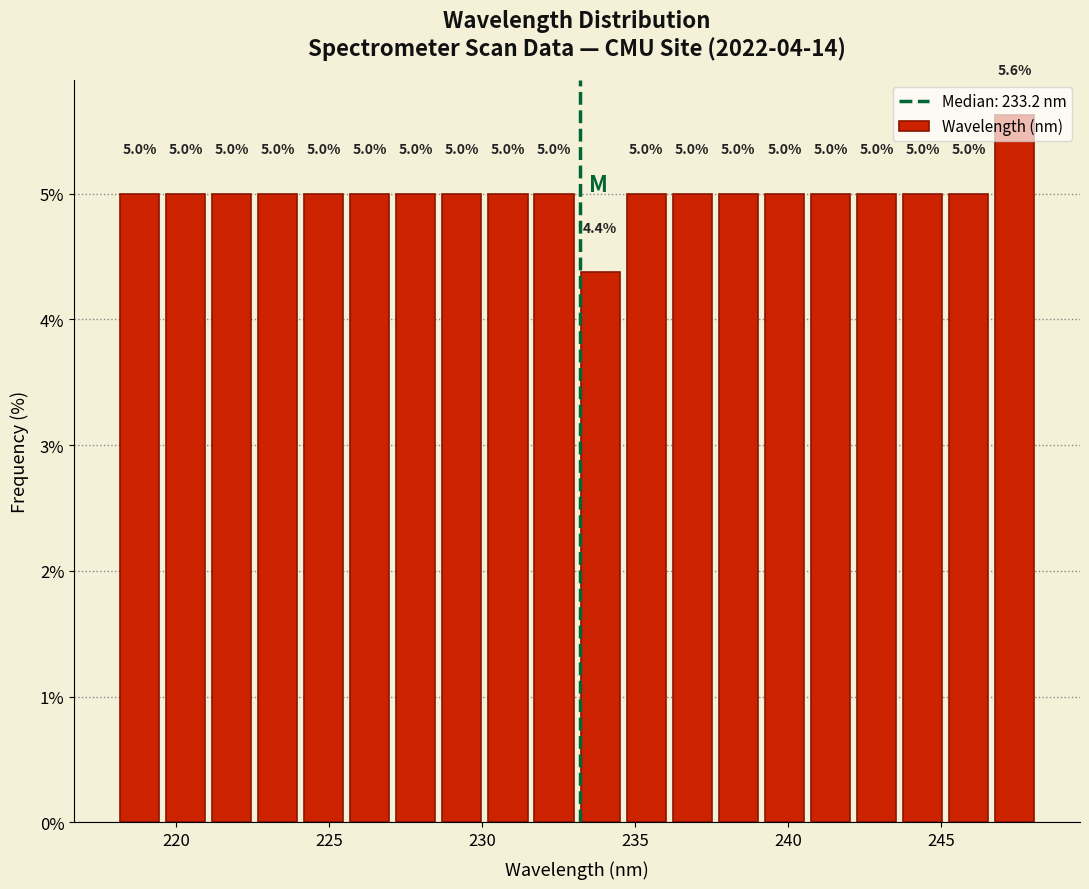

Read against the x-axis, roughly where is the centre of the tallest bar?

247.5